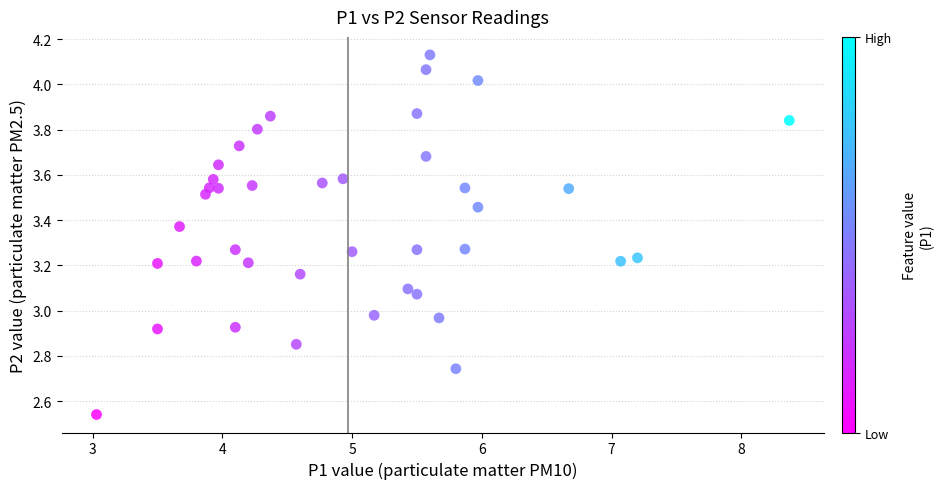

What is the range of X values (max minus min)?

5.3